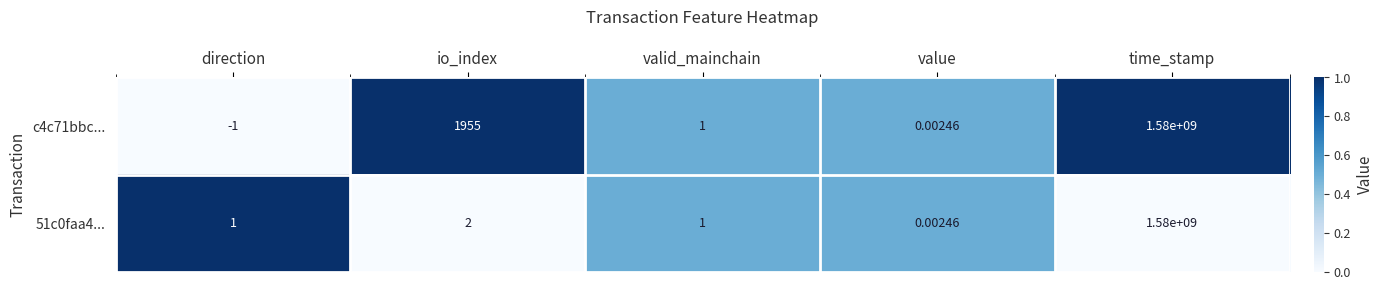

Which series has the widest spread of values?

c4c71bbc...